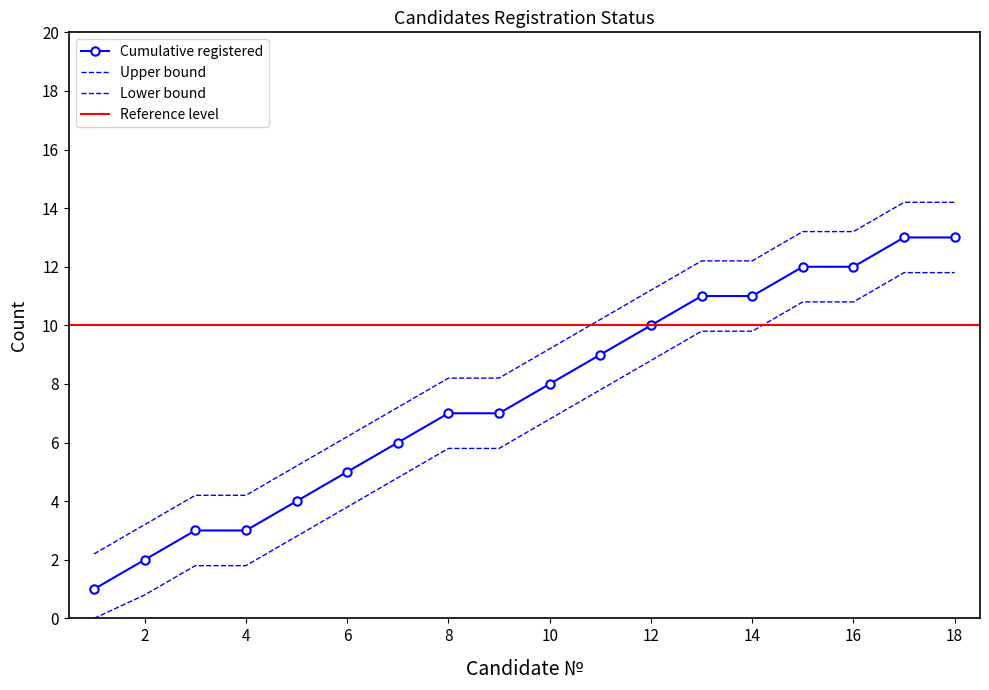

Which series has the largest range (max minus min)?

Cumulative registered